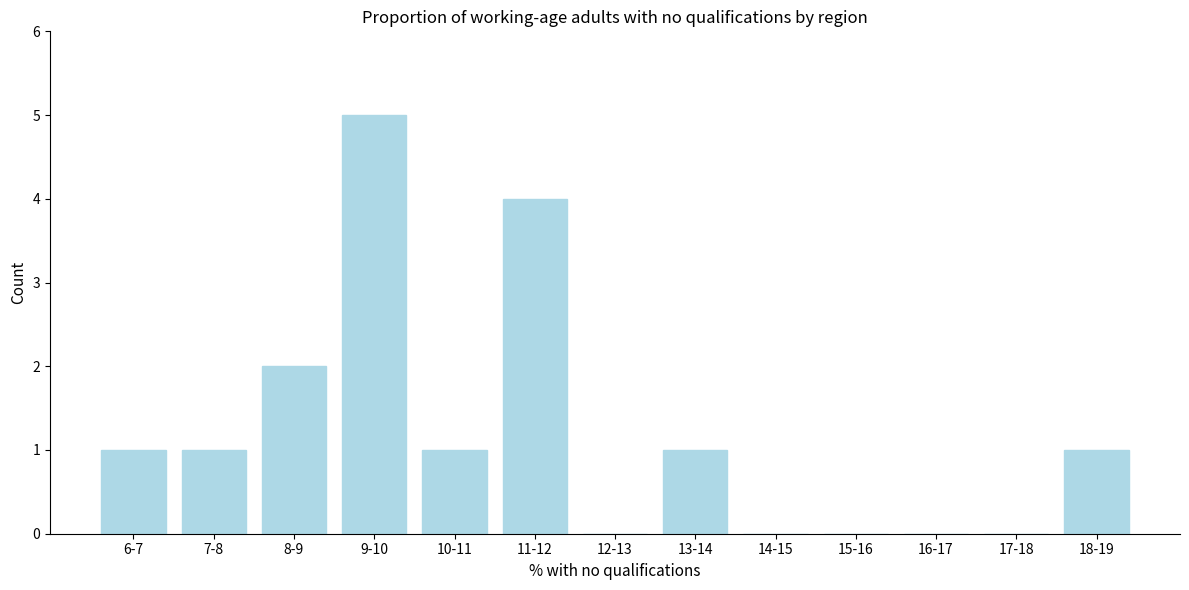

Reading left to right, transcribe all the data shown in this chart.

6-7=1	7-8=1	8-9=2	9-10=5	10-11=1	11-12=4	12-13=0	13-14=1	14-15=0	15-16=0	16-17=0	17-18=0	18-19=1